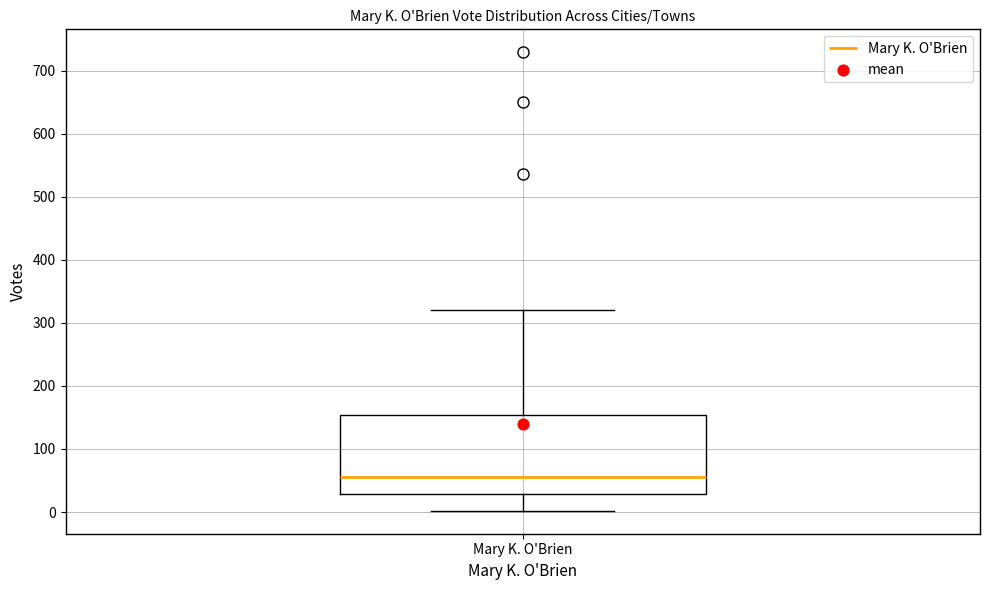

Transcribe this box plot: give where the median line is, the range the box spans, and where the two whiskers end, as read against the y-axis. The values are not printed on the chart, so give them approximately, as read against the axis.

median 60, box 30 to 150, whiskers 0 to 320